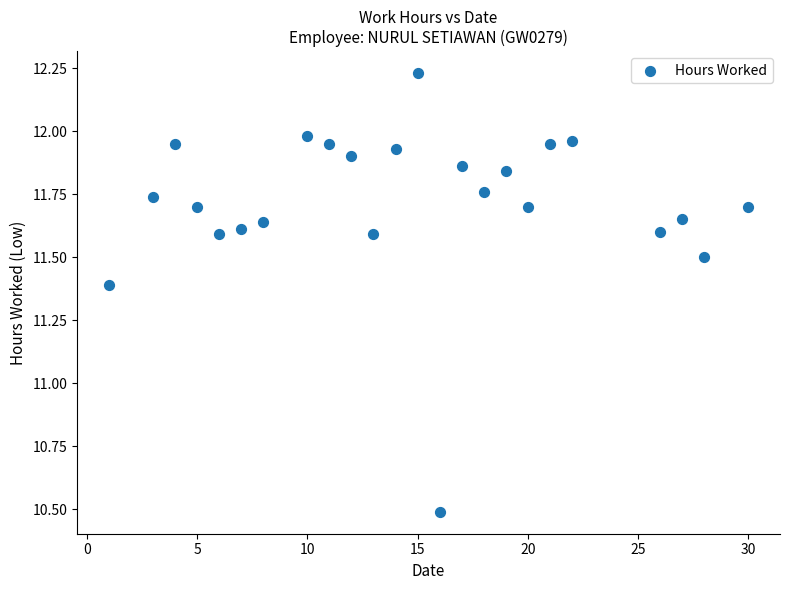

What Y value in the scatter plot is closest to 11?

11.4